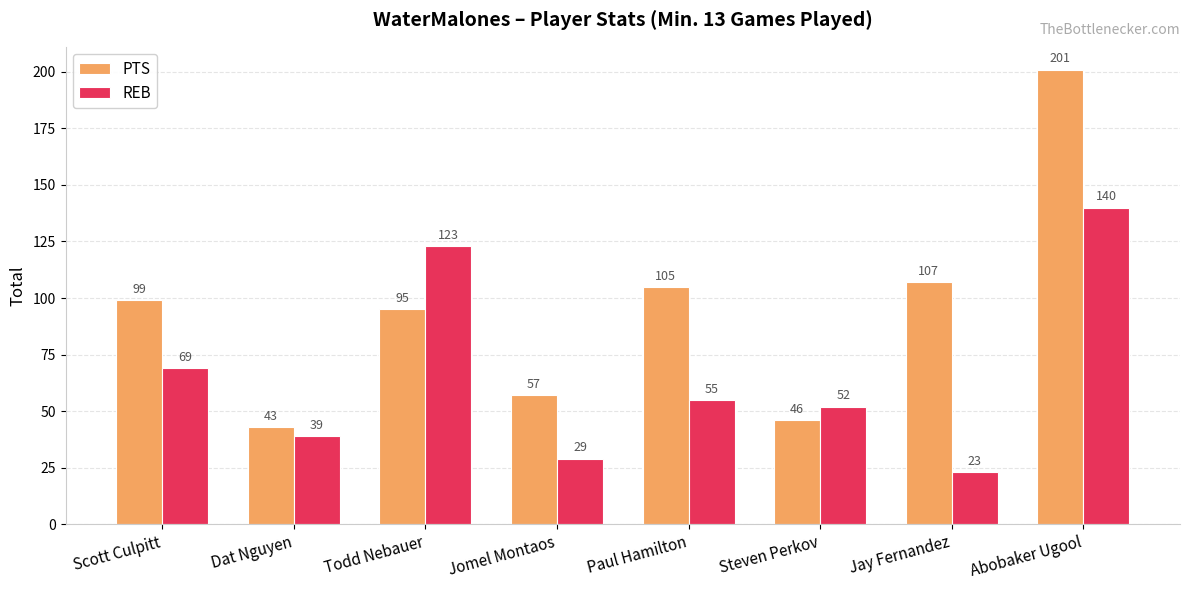

What are all the series names shown in the legend?

PTS, REB